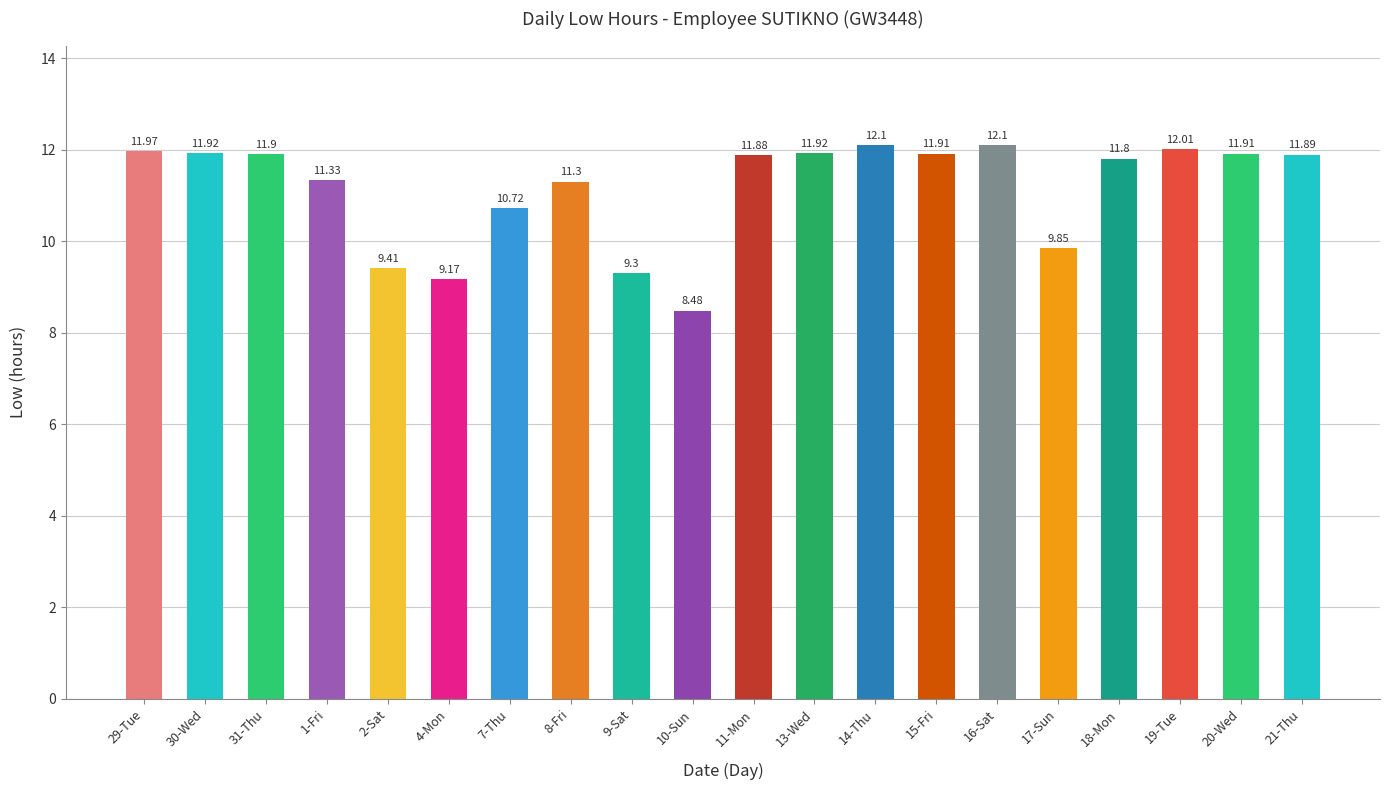

Does the chart contain stacked bars?

No